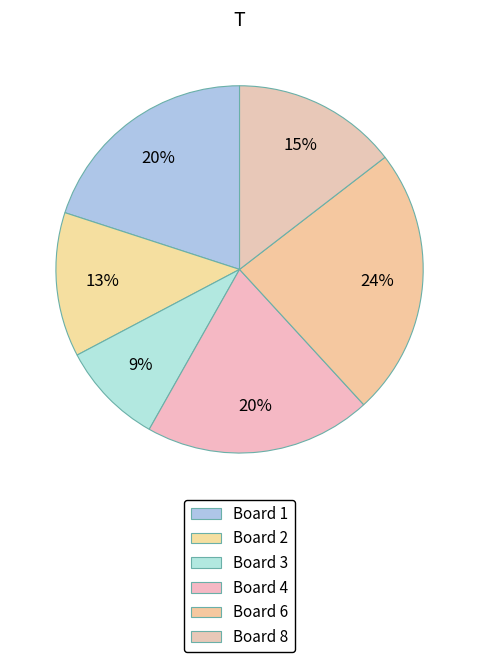

What portion of the pie excludes Board 6?

76.4%